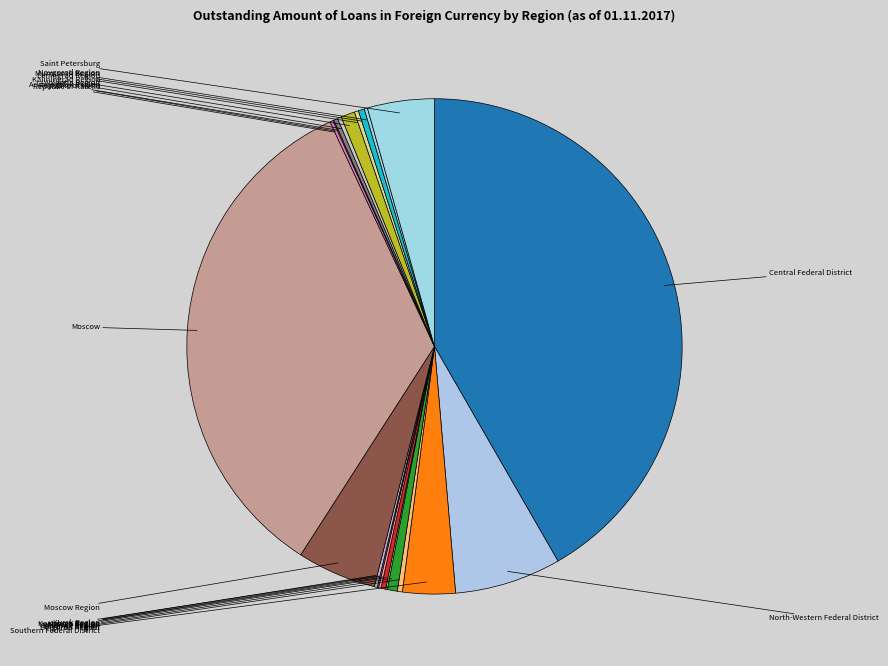

To the nearest percent, what is the average slice percentage?

5%